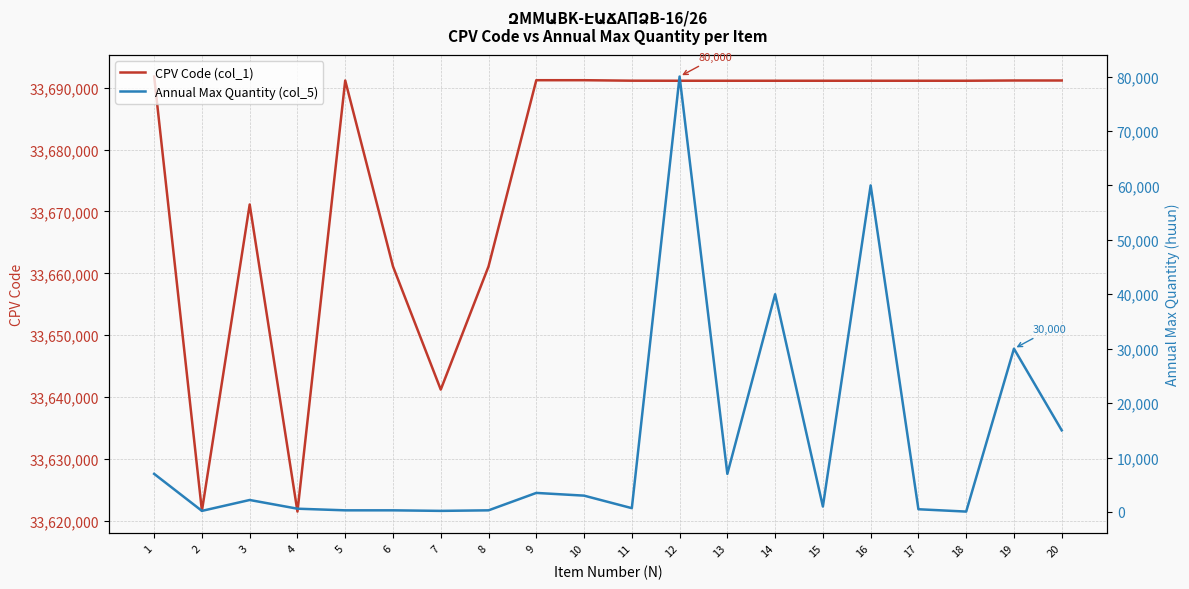

True or false: Annual Max Quantity (col_5) and CPV Code (col_1) cross at least once.

False